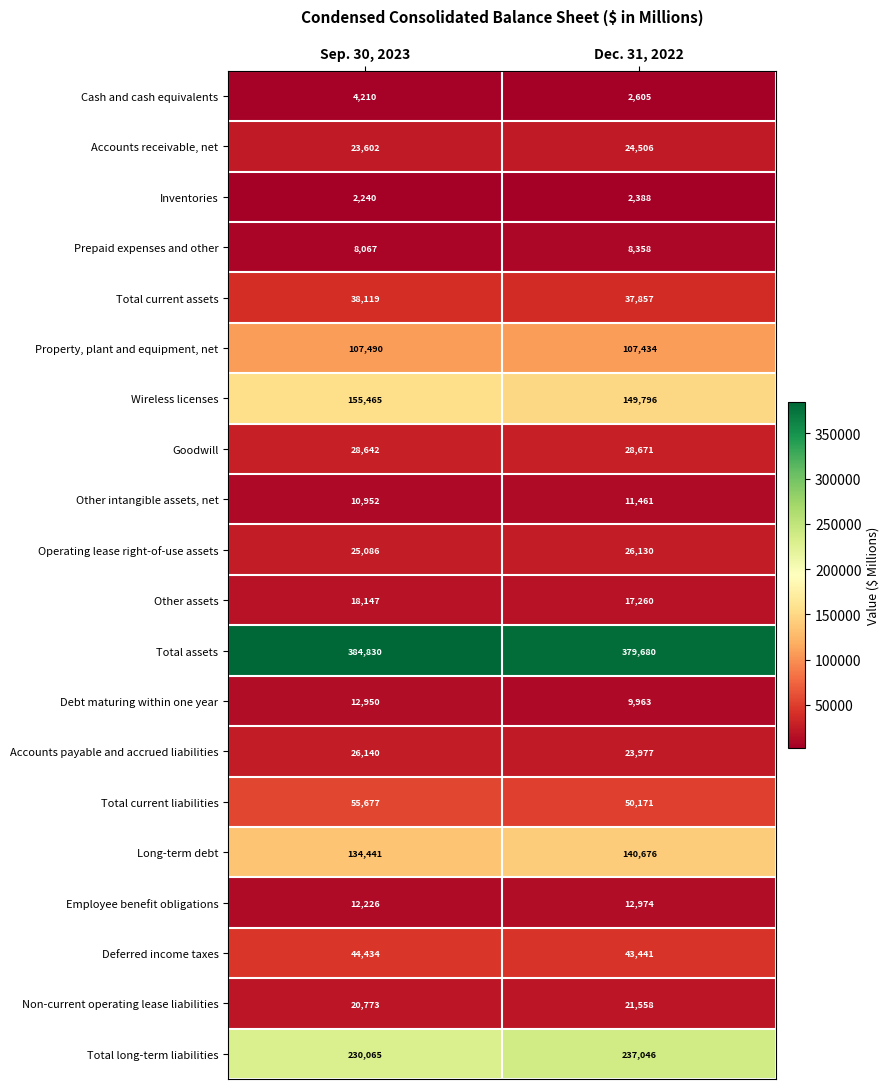

What is the difference between the highest and lowest values at Dec. 31, 2022?

377292